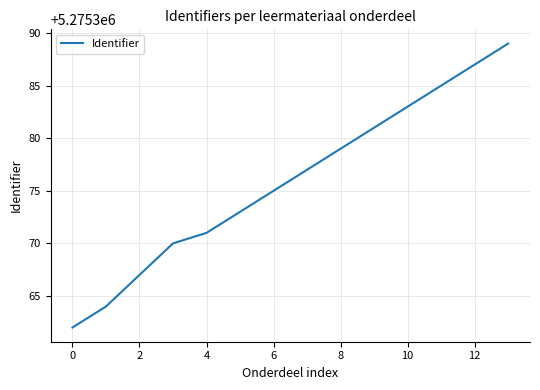

What is the maximum value shown in the chart?

5275389